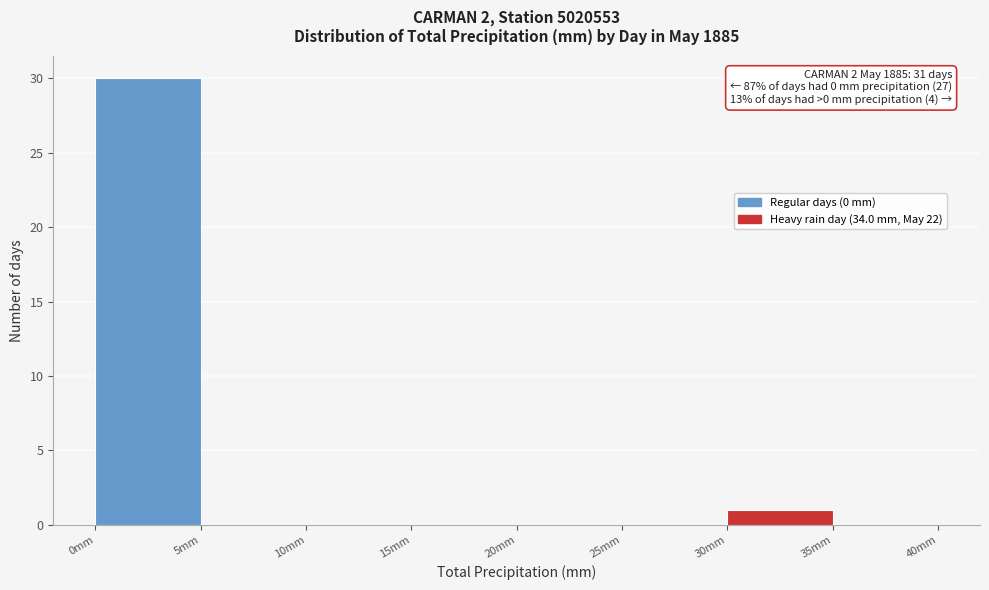

Over which range of the x-axis is the bar tallest?

0 to 5